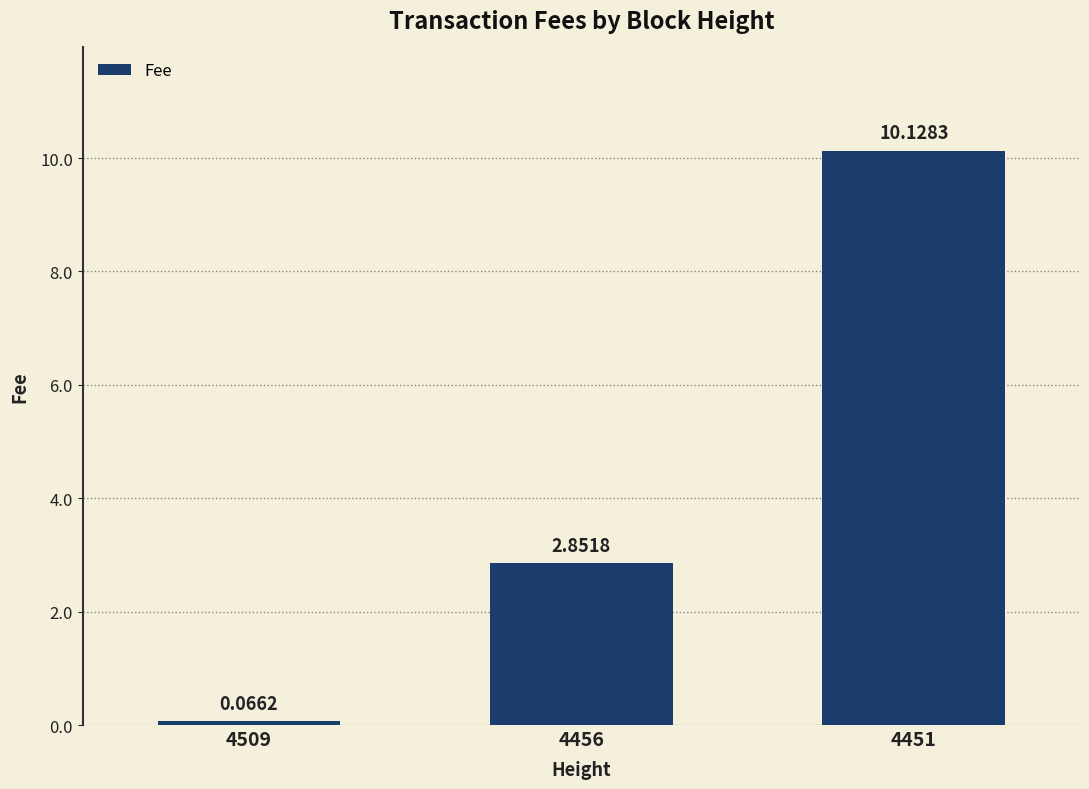

Between 4451 and 4509, which is larger?

4451